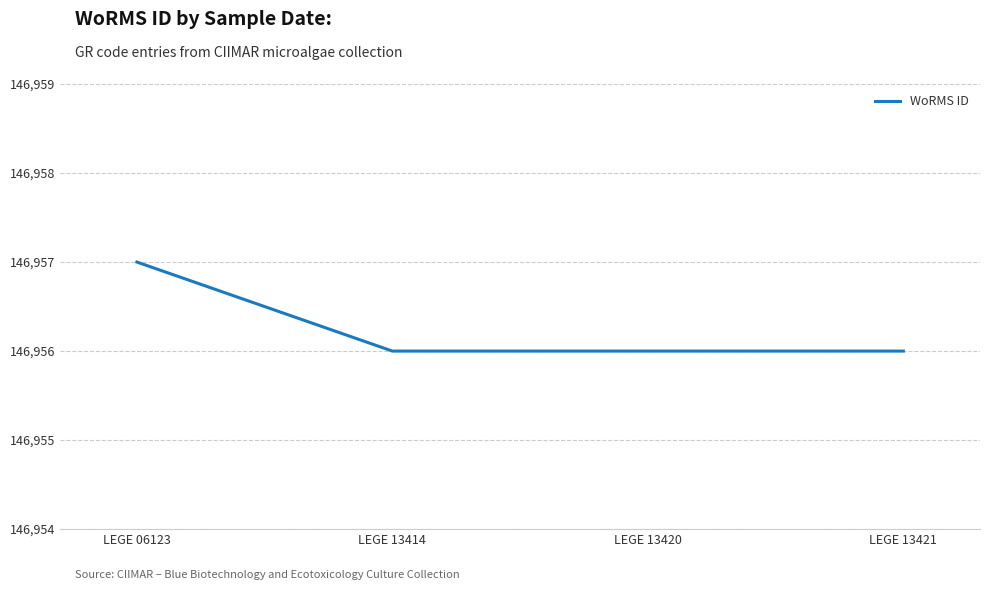

Approximately how many times larger is the value at LEGE 06123 compared to LEGE 13414?

1.0